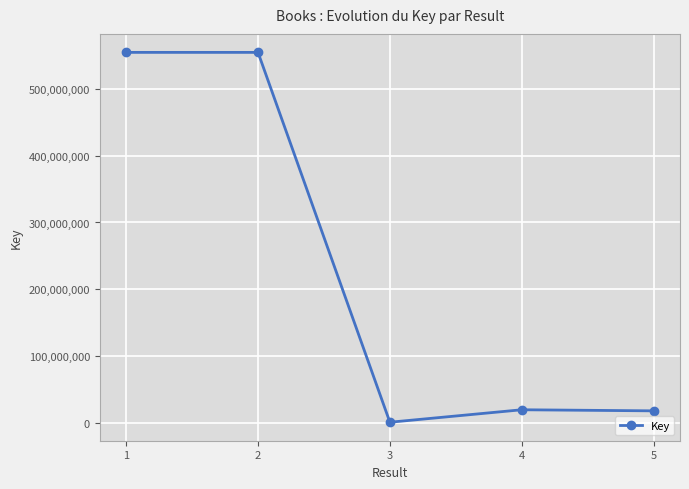

At which label does the data first exceed 20183221?

1